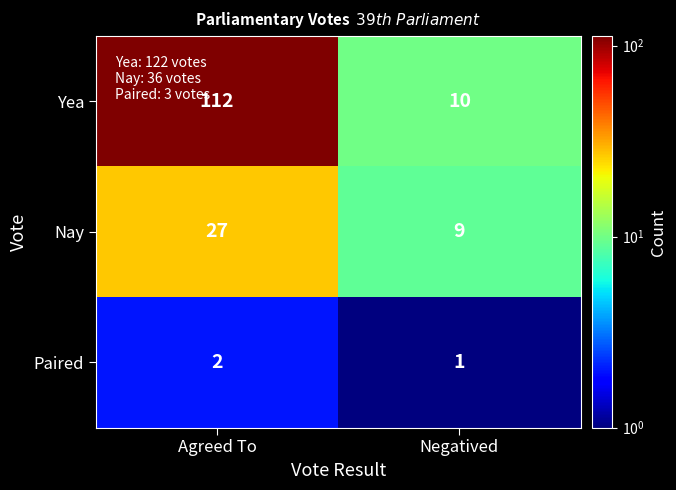

Count the number of categories in the chart.

2